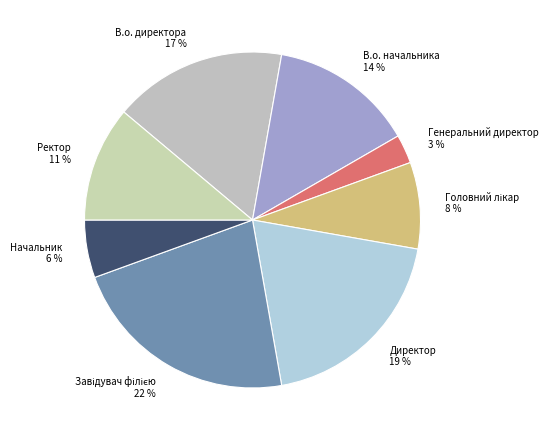

Do Ректор and В.о. директора together represent more than half of the pie?

No